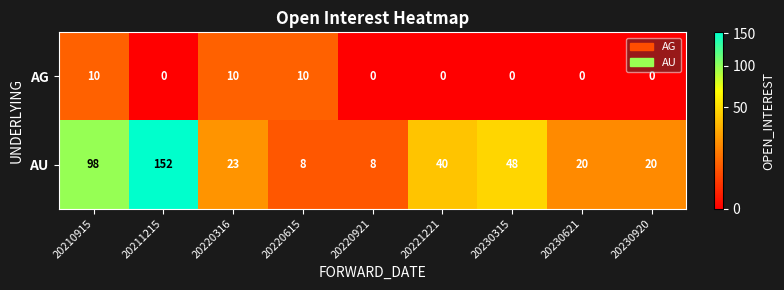

Rank the series by their average value, from highest to lowest.

AU, AG